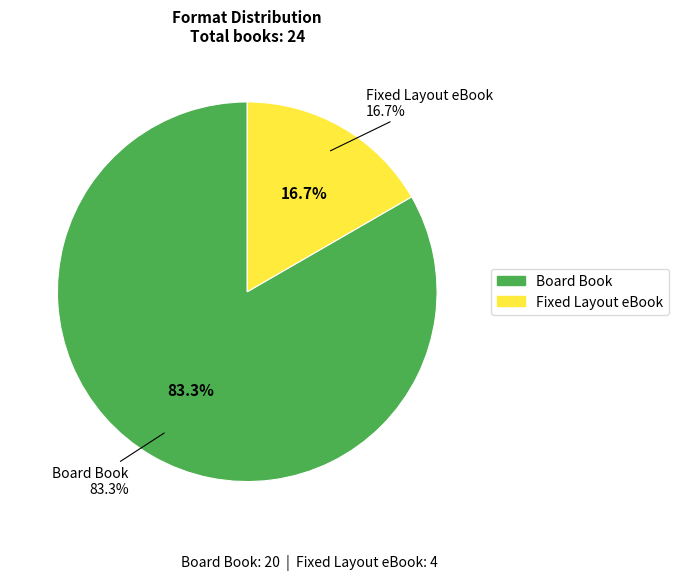

How many slices are in this pie chart?

2